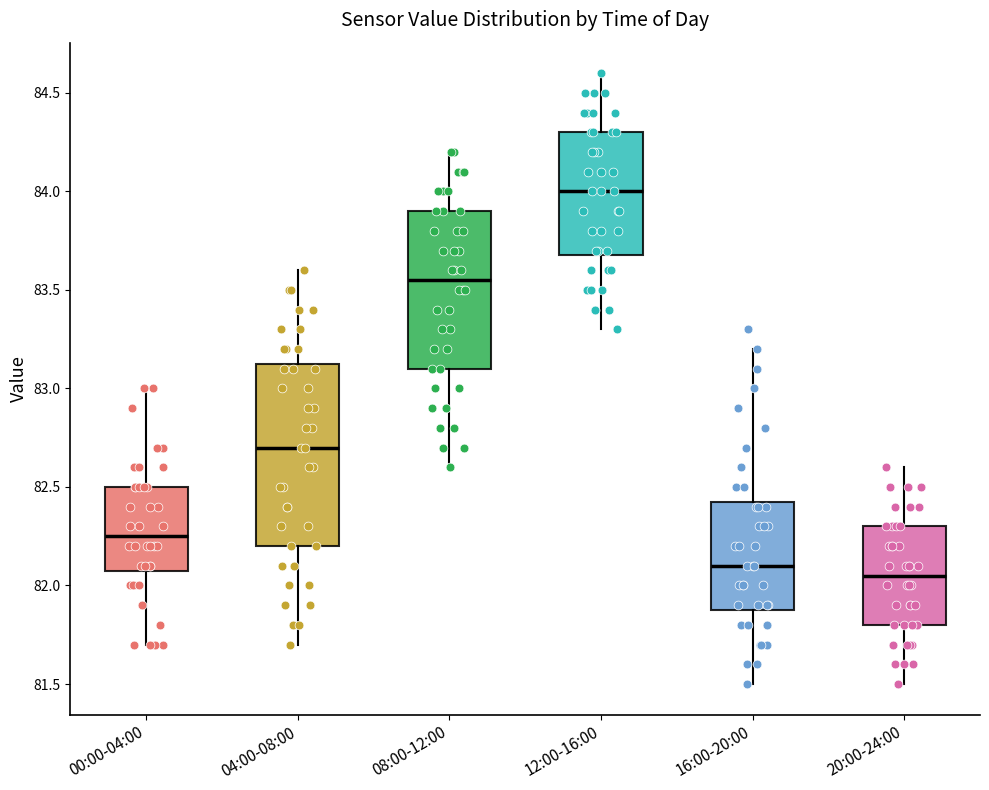

Reading left to right, read every box against the y-axis: the position of its median line, the range the box covers, and the ends of its whiskers. The values are not printed on the chart, so give them approximately, as read against the axis.

00:00-04:00: median 82.25, box 82.10 to 82.50, whiskers 81.70 to 83.00
04:00-08:00: median 82.70, box 82.20 to 83.15, whiskers 81.70 to 83.60
08:00-12:00: median 83.55, box 83.10 to 83.90, whiskers 82.60 to 84.20
12:00-16:00: median 84.00, box 83.70 to 84.30, whiskers 83.30 to 84.60
16:00-20:00: median 82.10, box 81.90 to 82.45, whiskers 81.50 to 83.20
20:00-24:00: median 82.05, box 81.80 to 82.30, whiskers 81.50 to 82.60